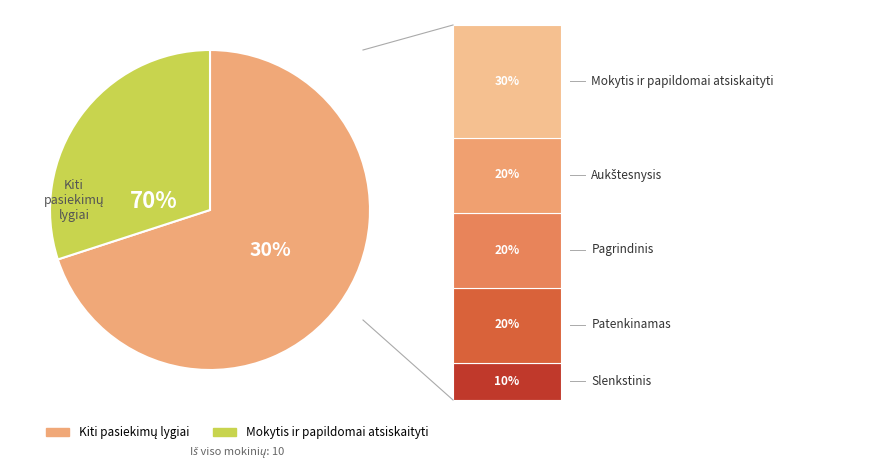

To the nearest percent, what percentage of the pie is Pagrindinis?

20%